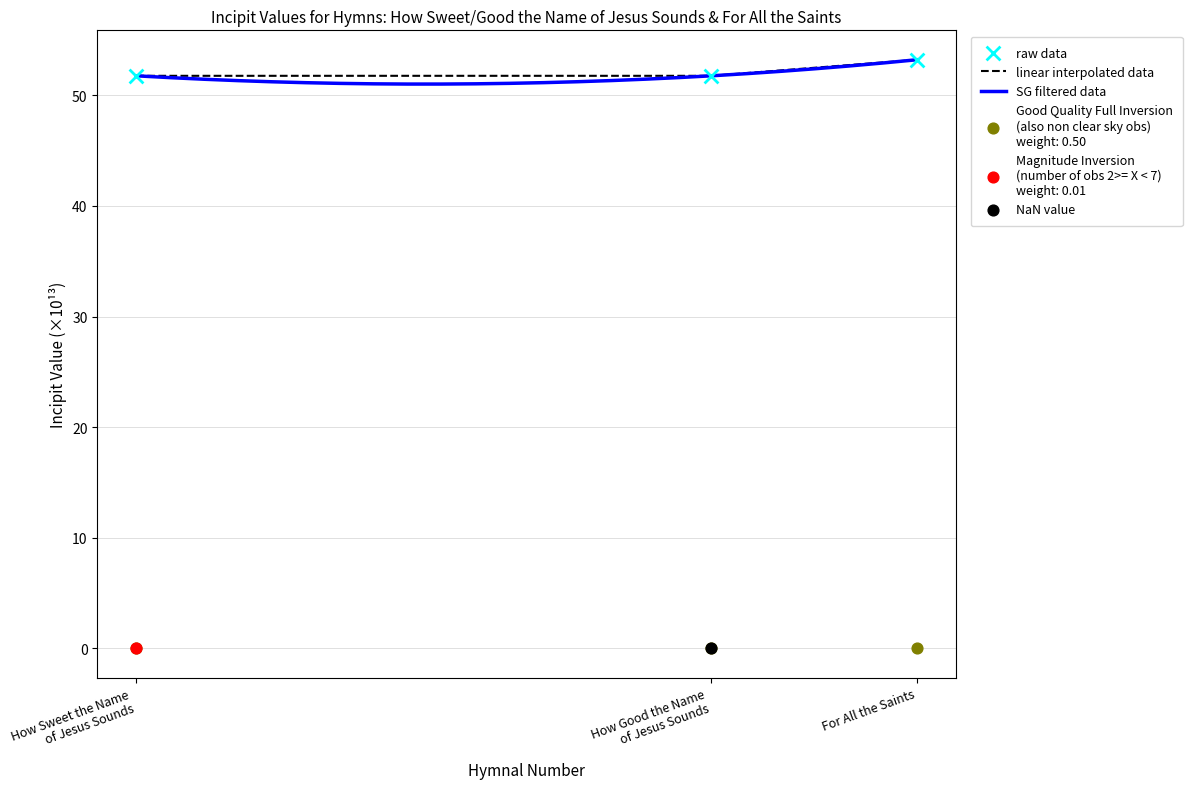

What is the lowest value of the linear interpolated data series?

51.8